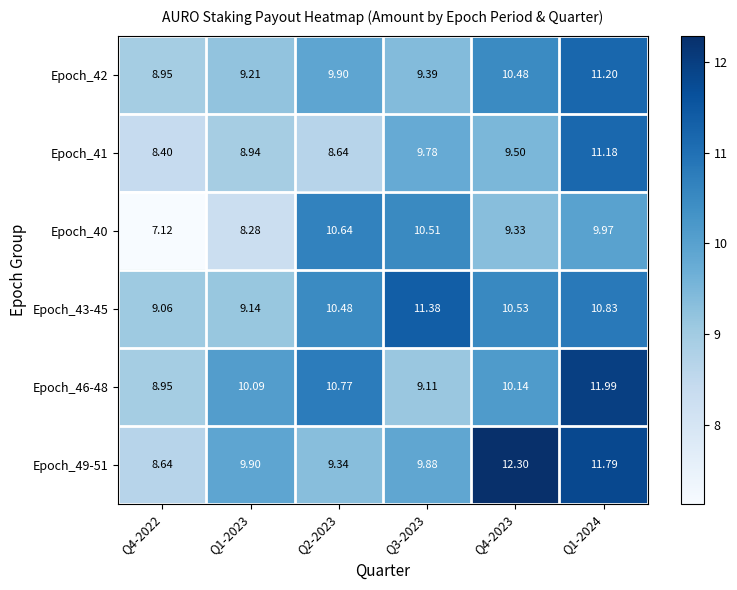

What is the total value across all series at Q1-2024?

67.0